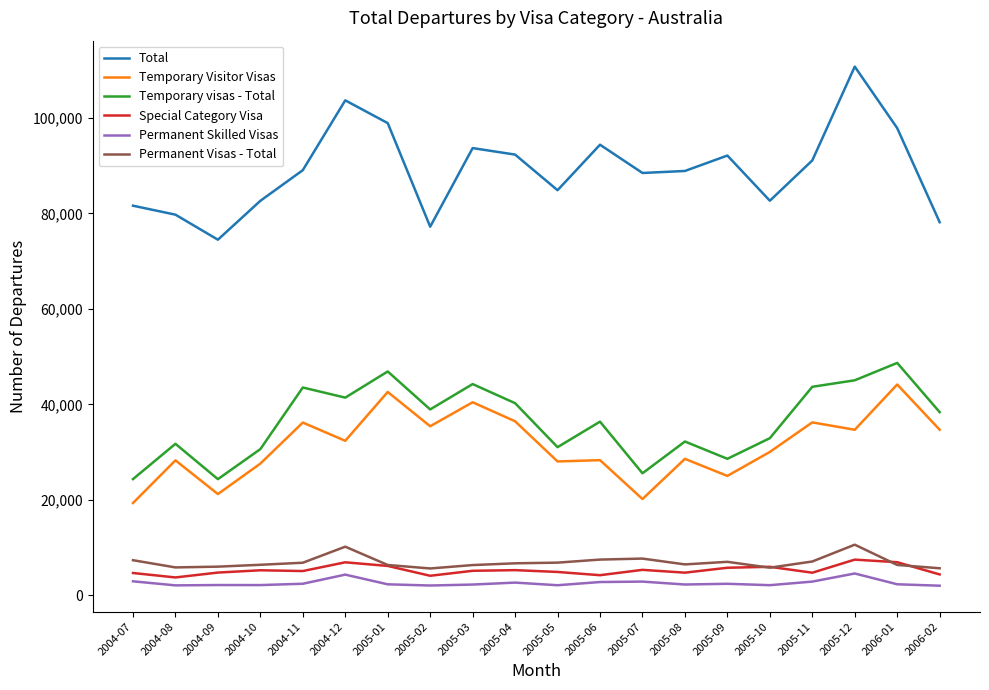

What is the difference between the Special Category Visa values at 2005-10 and 2005-08?

1230